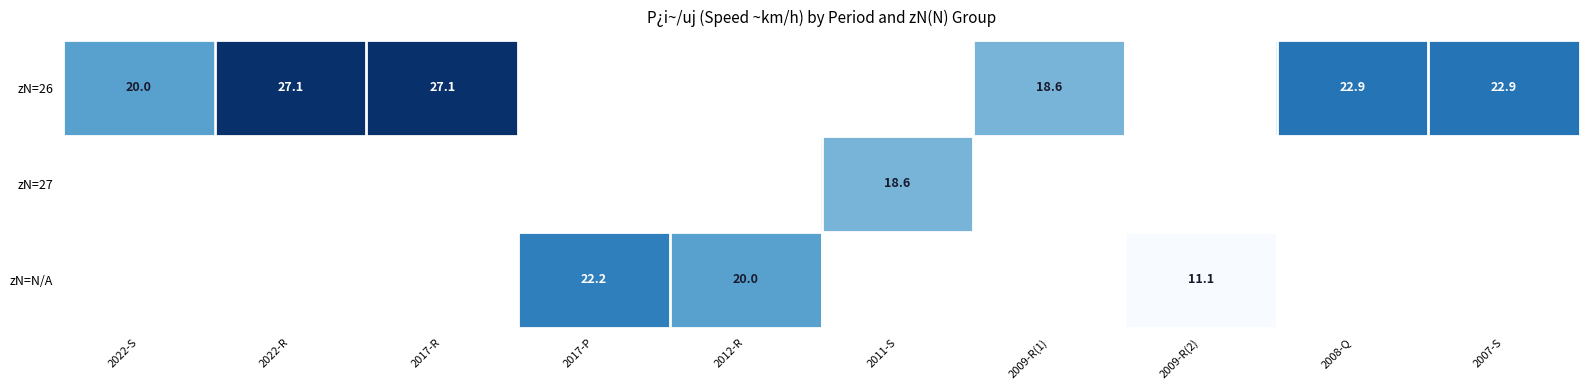

Is it true that zN=27 equals 8.4 at 2011-S?

False